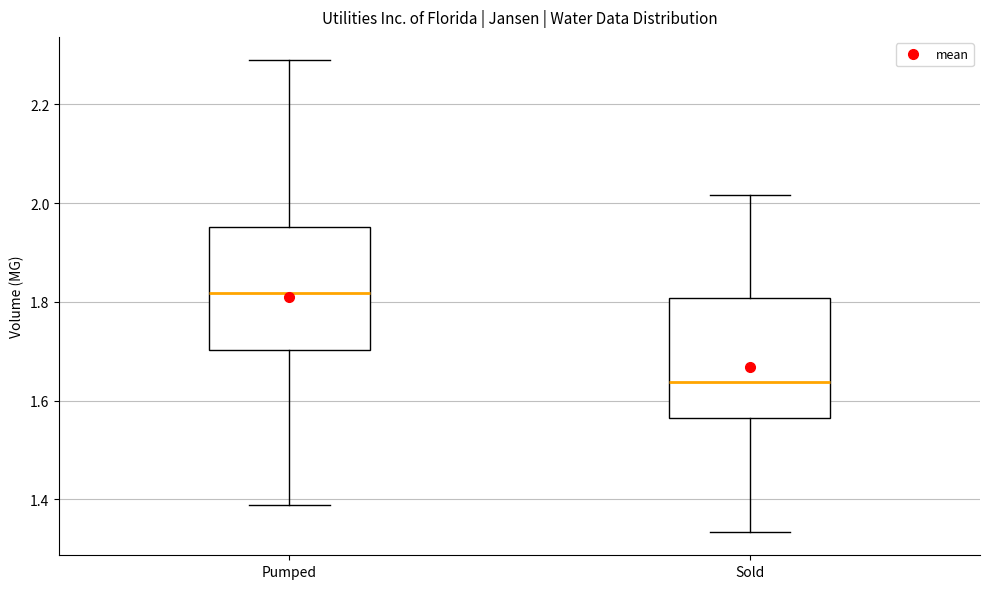

Reading left to right, transcribe this box plot: for each box, give where its median line is, the range the box spans, and where its two whiskers end, as read against the y-axis. The values are not printed on the chart, so give them approximately, as read against the axis.

Pumped: median 1.82, box 1.70 to 1.96, whiskers 1.38 to 2.28
Sold: median 1.64, box 1.56 to 1.80, whiskers 1.34 to 2.02